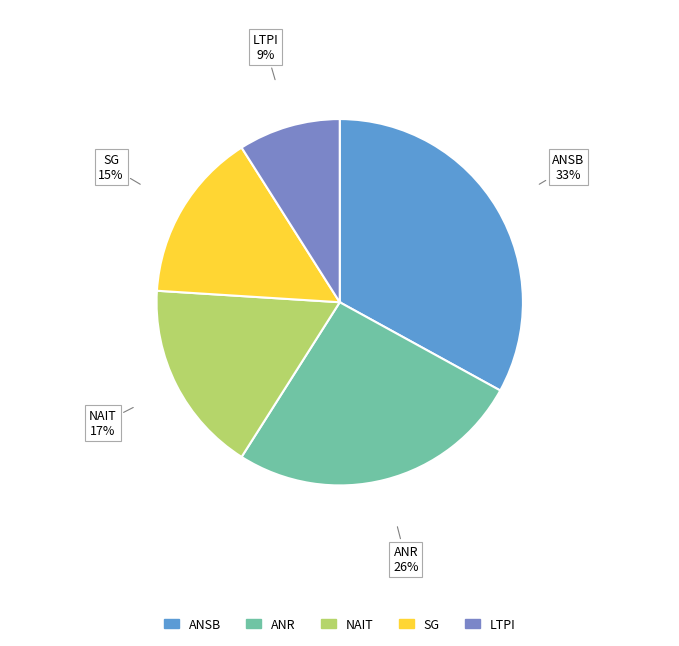

To the nearest percent, what is the average slice percentage?

20%